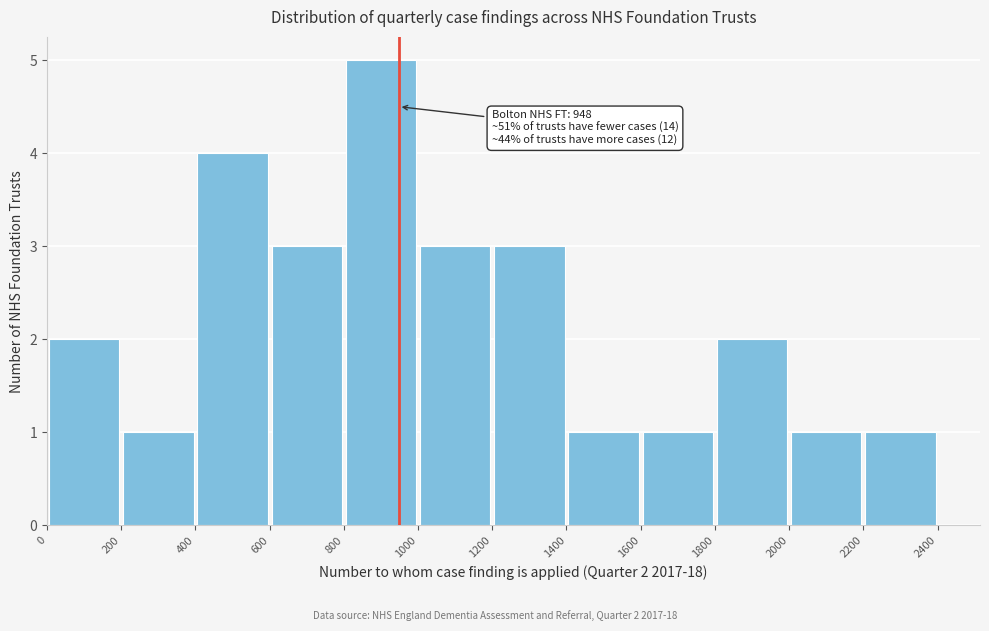

Over which range of the x-axis is the bar tallest?

800 to 1000